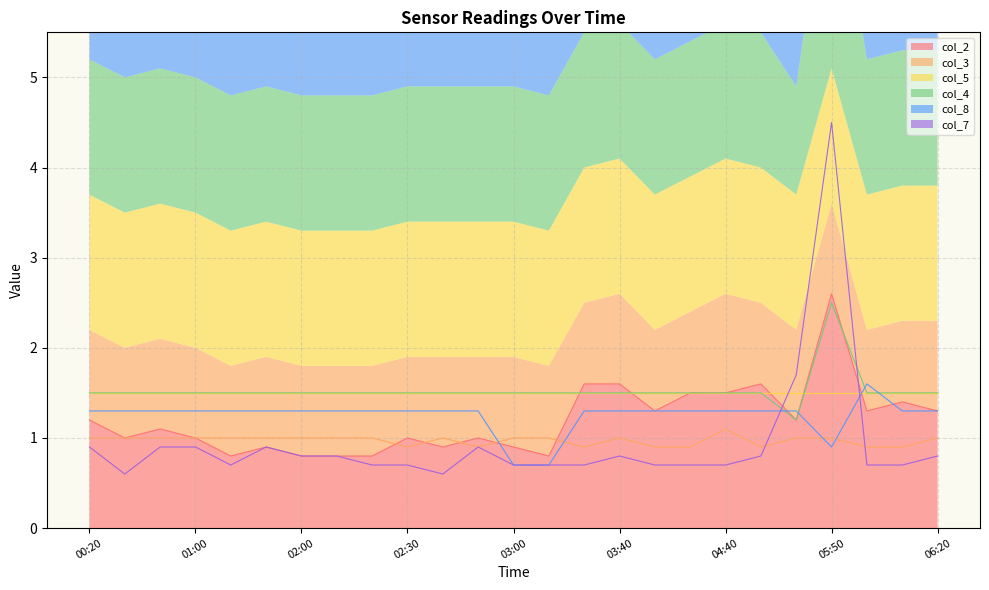

What is the label of the 23rd point from the left?

06:00